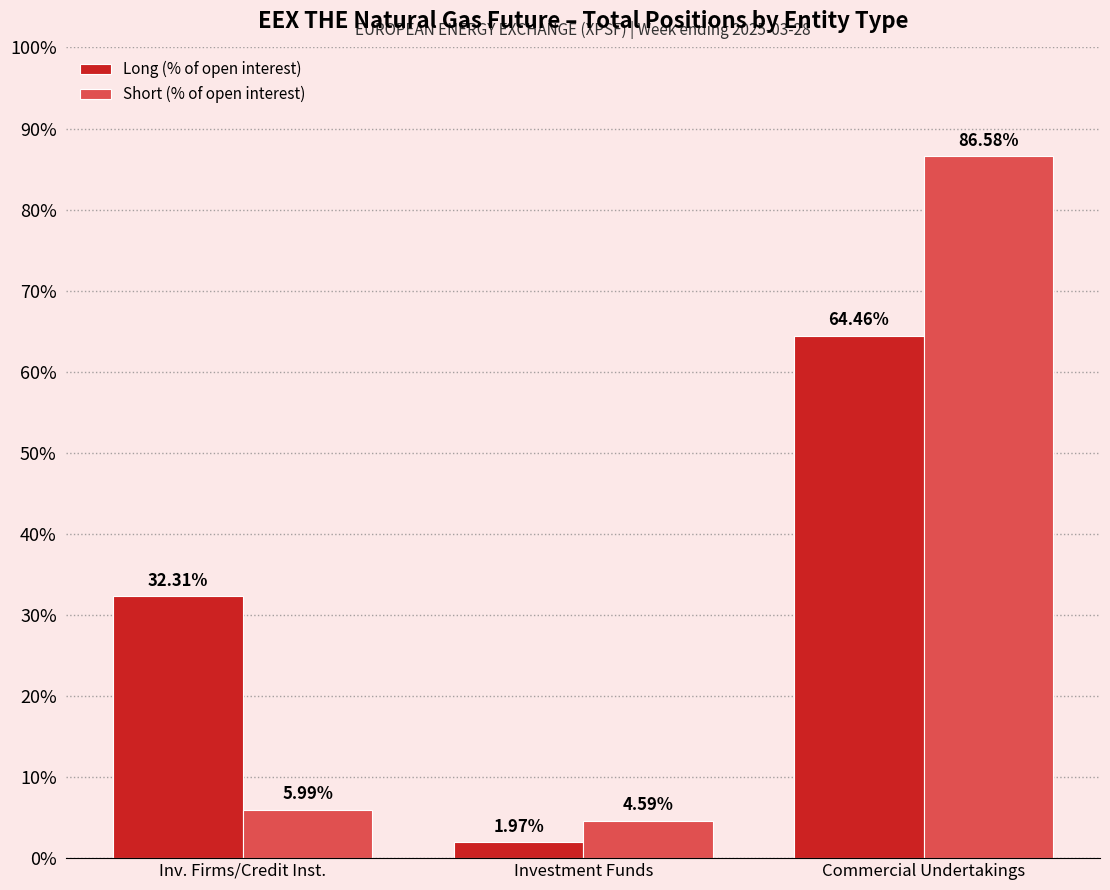

What is the sum of the Short (% of open interest) values at Inv. Firms/Credit Inst. and Investment Funds?

10.6